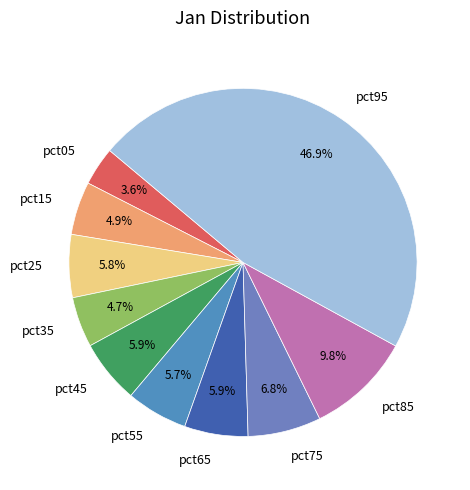

To the nearest percent, what is the combined percentage of pct75 and pct15?

12%